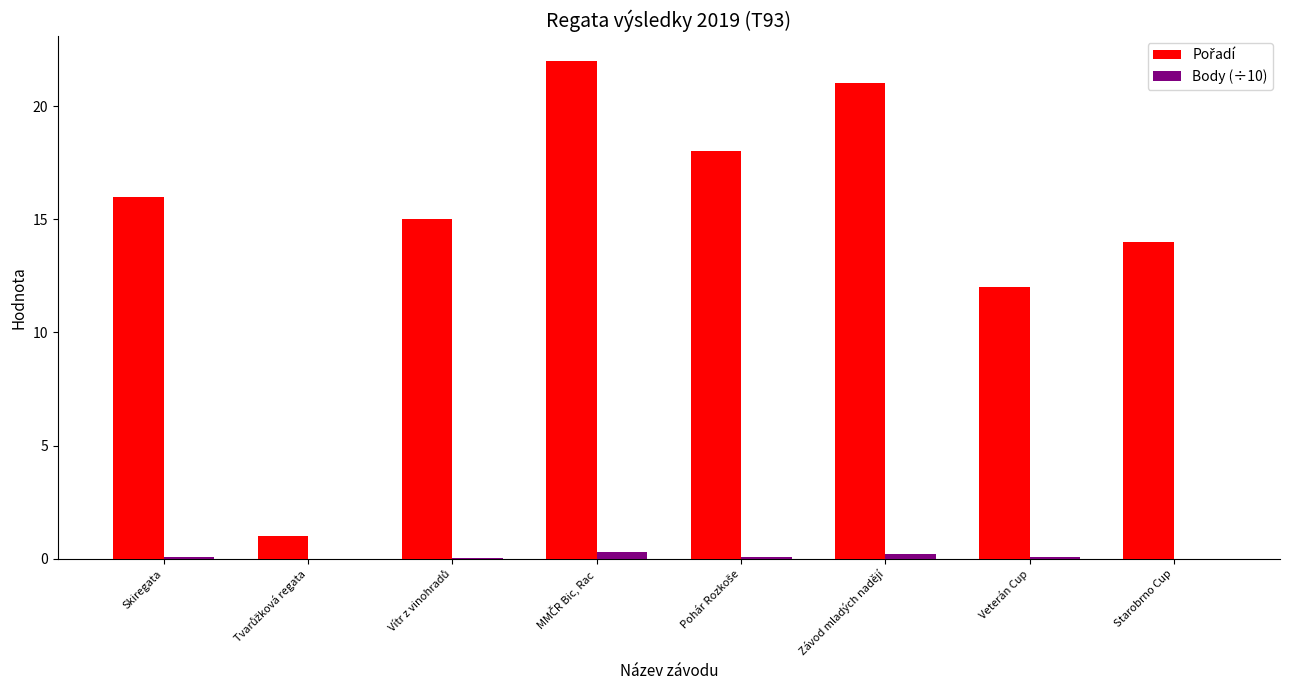

What is the maximum value shown in the chart?

22.0